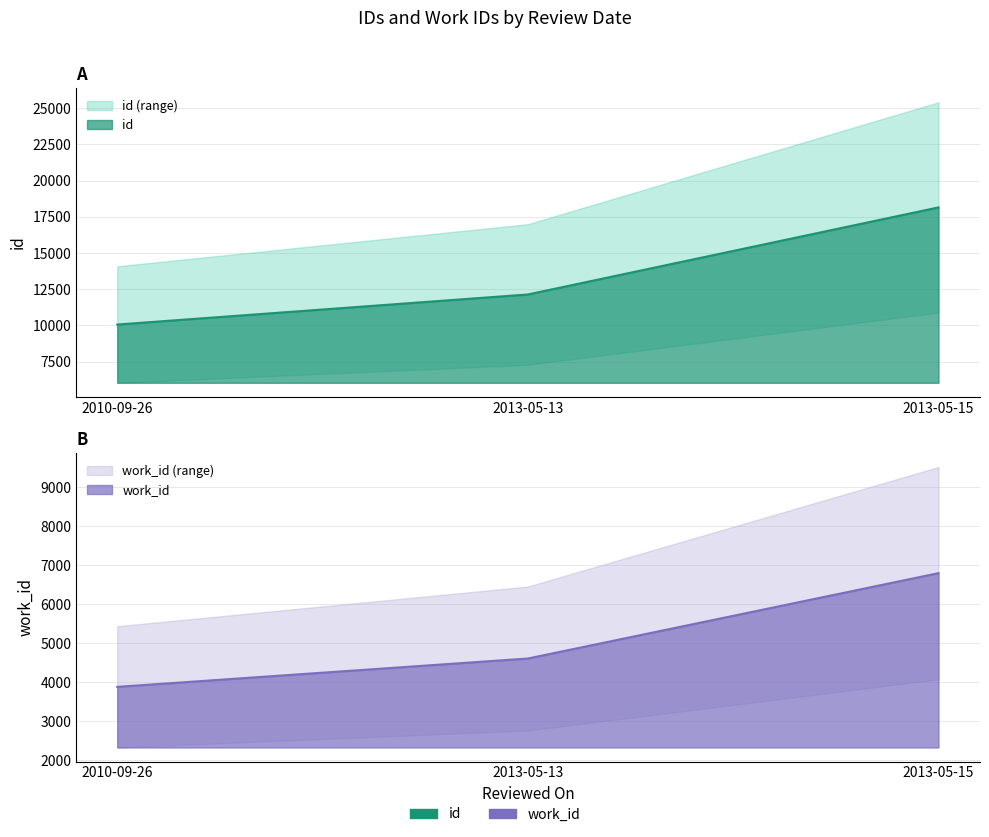

Count the work_id values in the range 3884 to 6797.

3